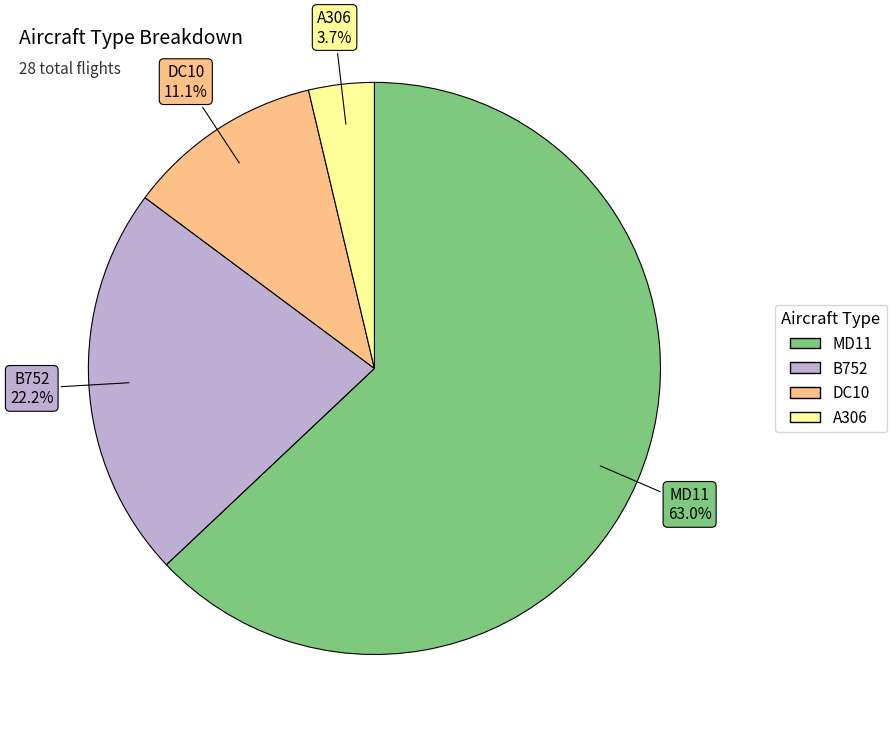

What percentage is the B752 slice, to the nearest percent?

22%